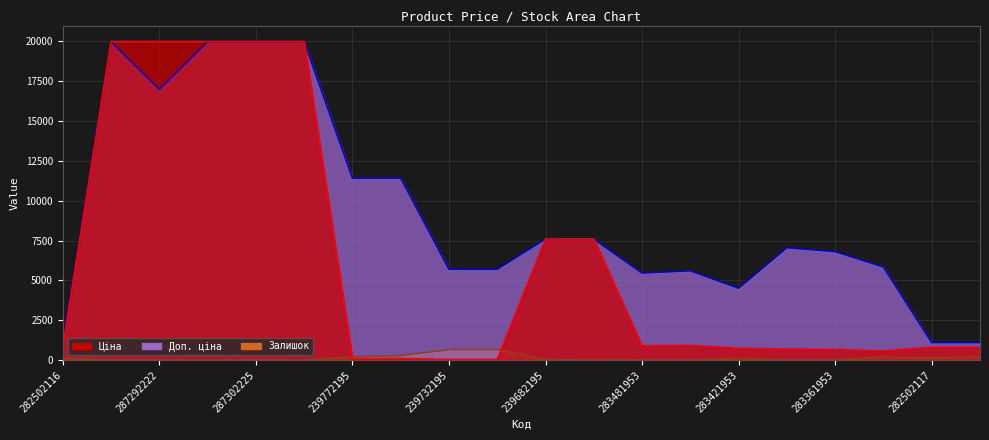

At which category is the sum across all series the highest?

287302223